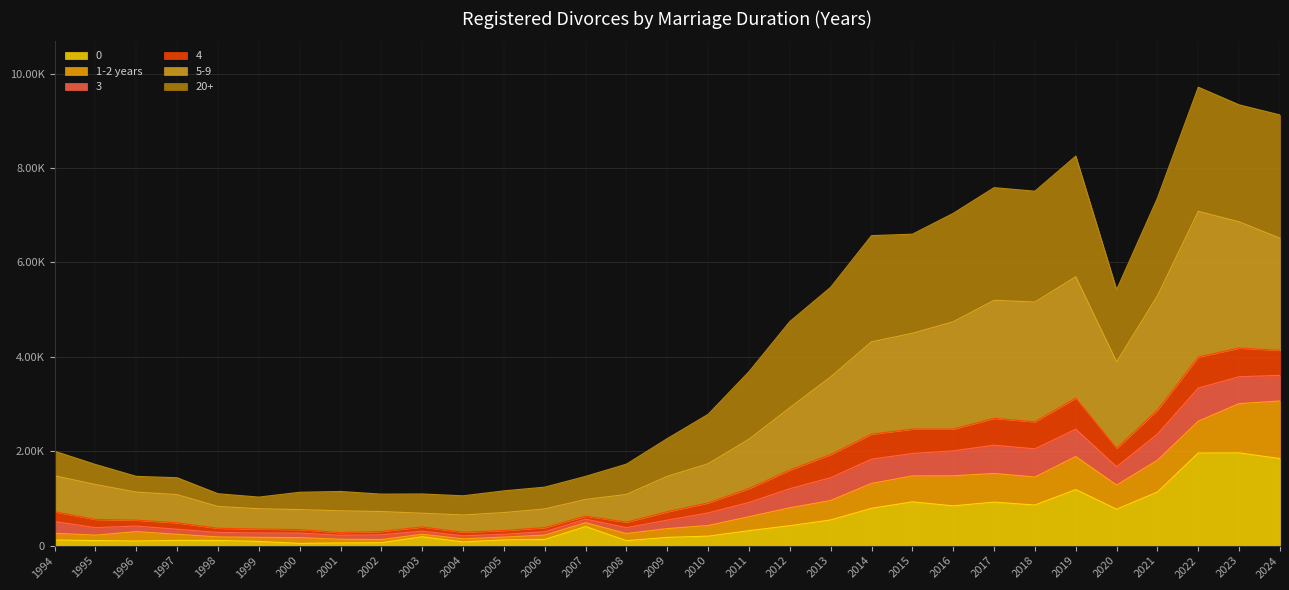

What is the greatest value displayed?

9711